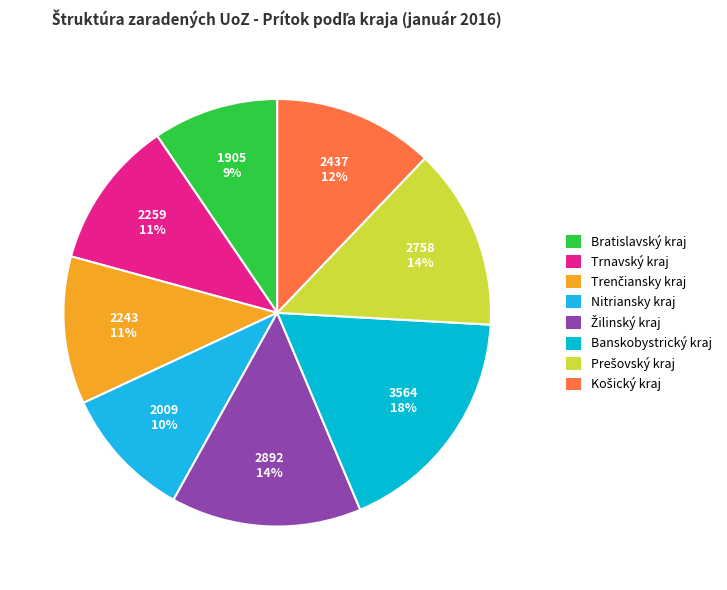

Rank the categories by value from highest to lowest.

Banskobystrický kraj, Žilinský kraj, Prešovský kraj, Košický kraj, Trnavský kraj, Trenčiansky kraj, Nitriansky kraj, Bratislavský kraj